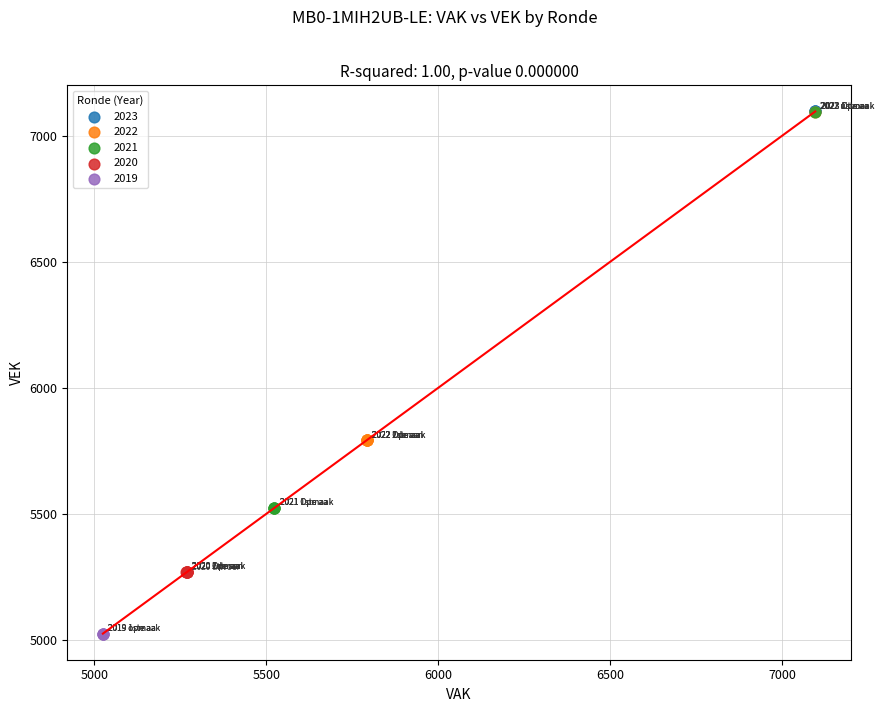

Which series reaches the minimum Y coordinate?

2019